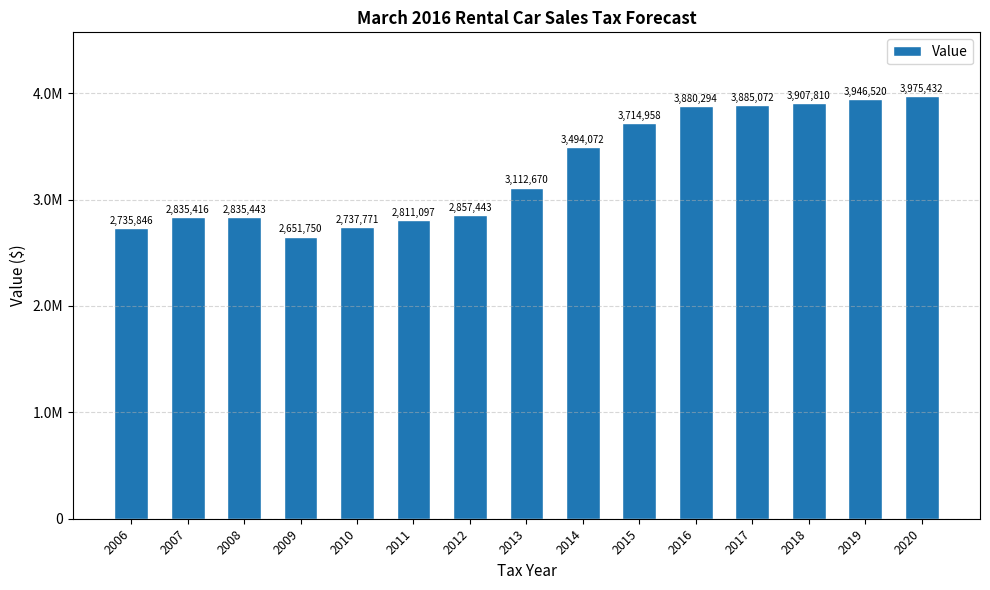

Are the bars horizontal?

No